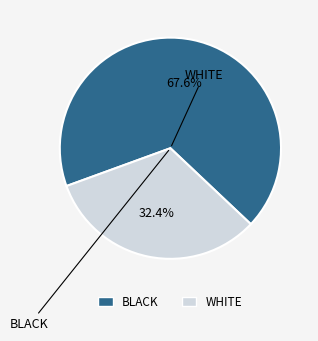

Does any single category account for the majority?

Yes